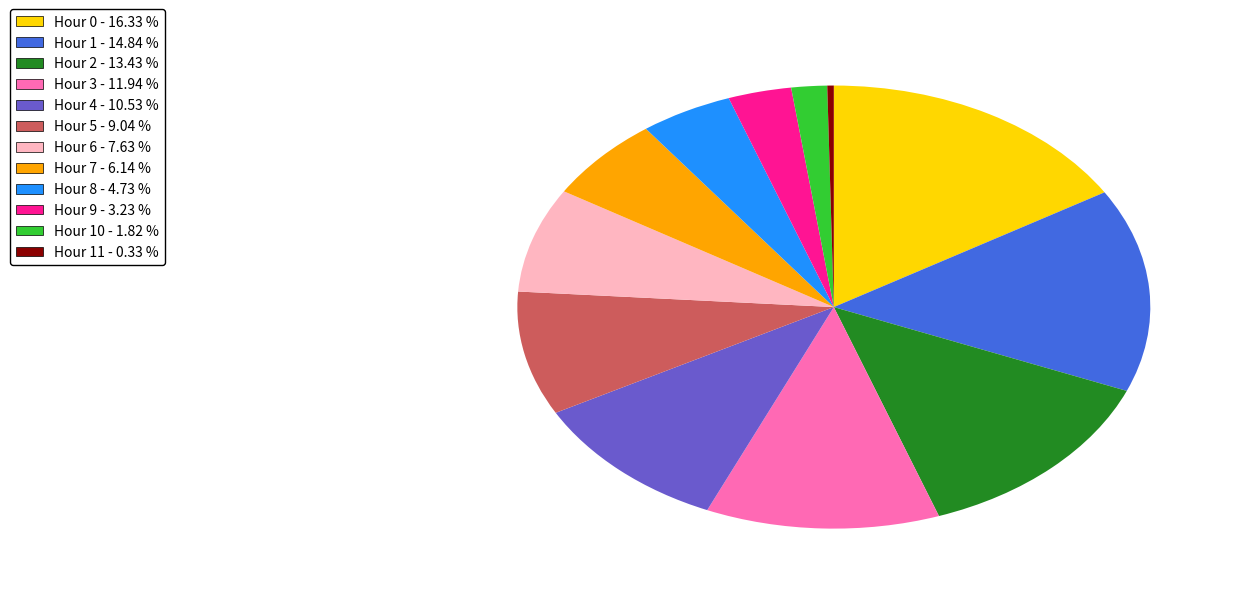

Count the number of slices in the pie.

12